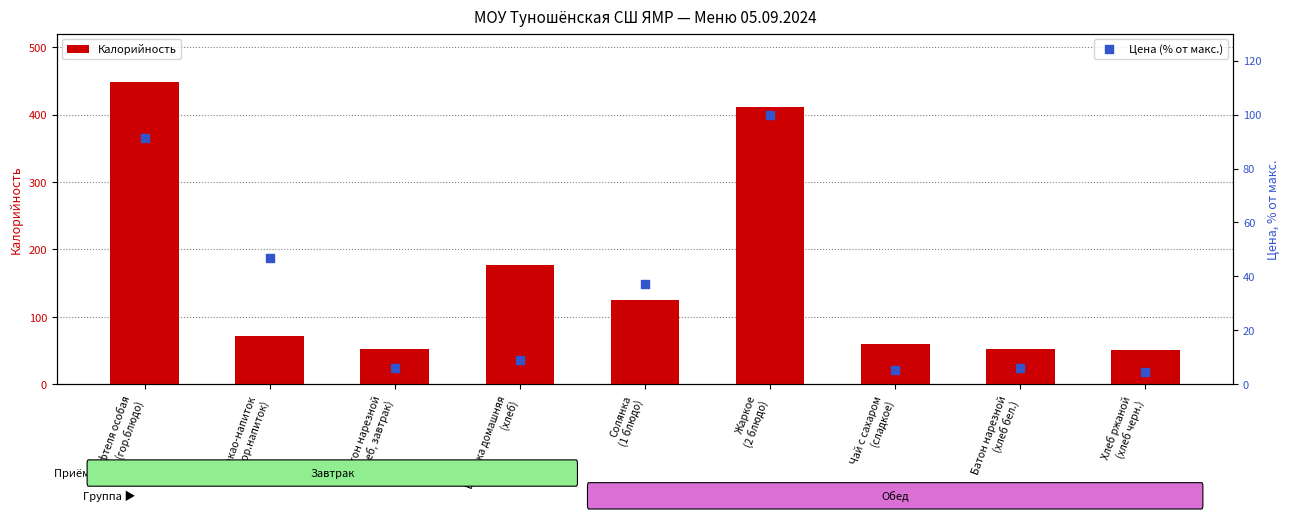

Which series contains the highest Y value?

Калорийность